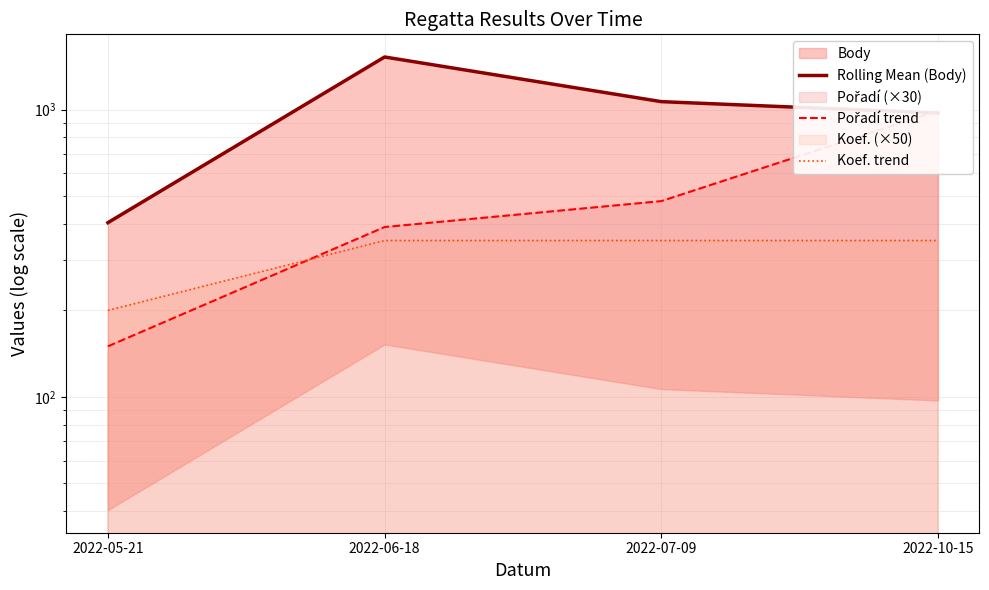

What is the maximum value for Koef. trend?

350